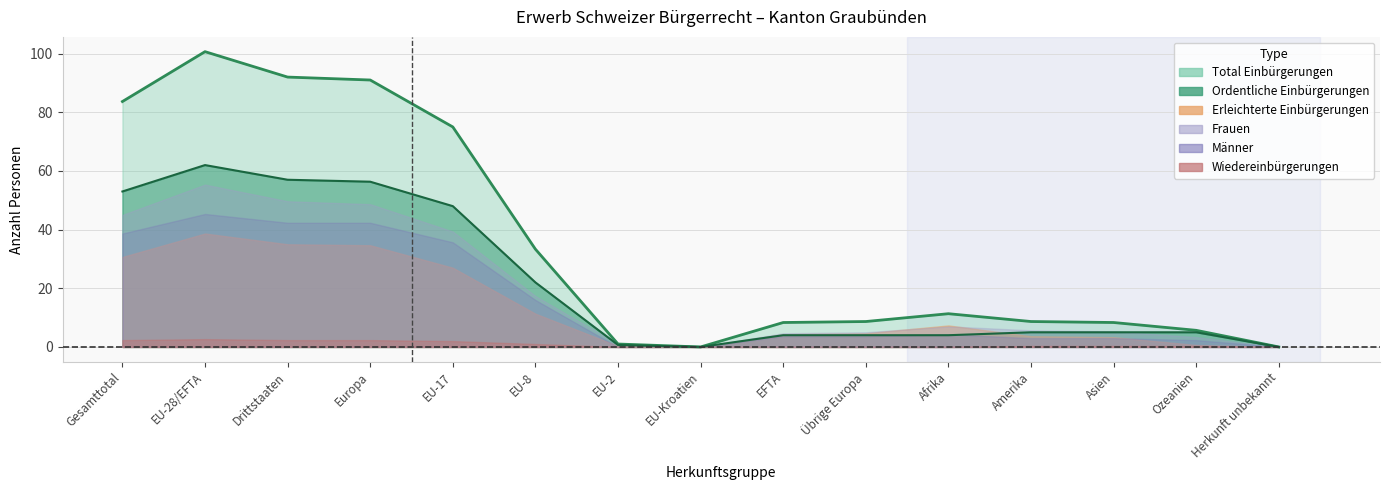

How many lines are shown in the chart?

6